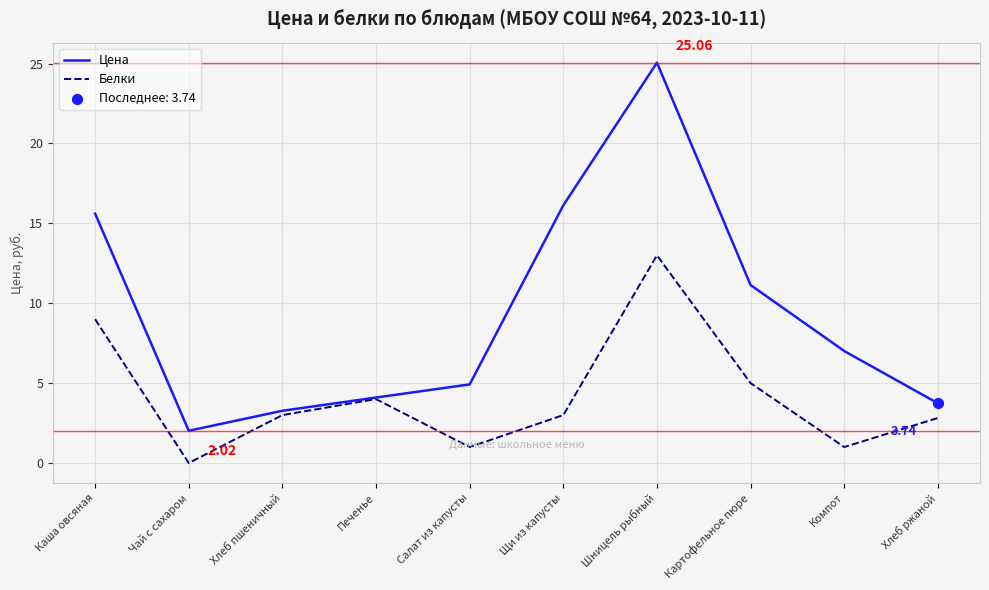

Which series changed the most between Каша овсяная and Шницель рыбный?

Цена